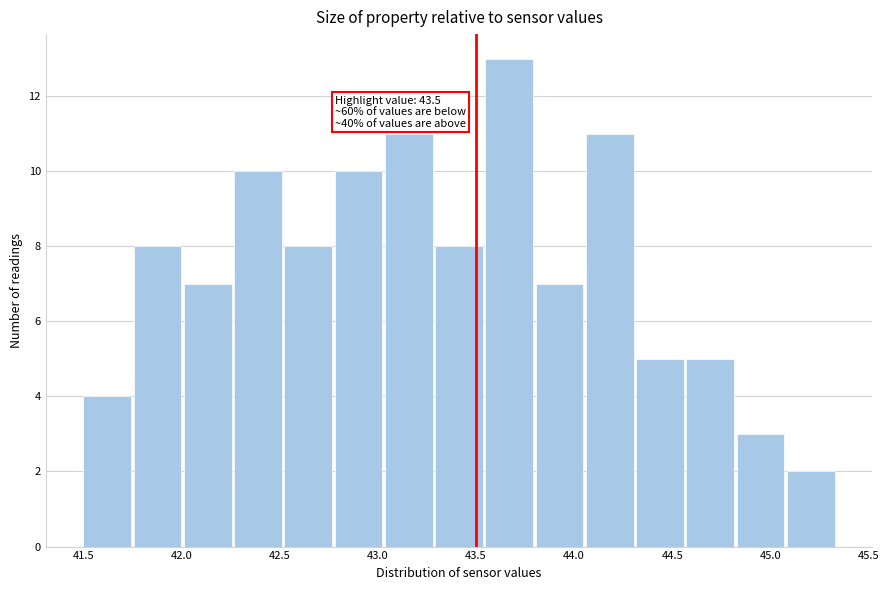

Which range on the x-axis has the tallest bar?

43.55 to 43.80